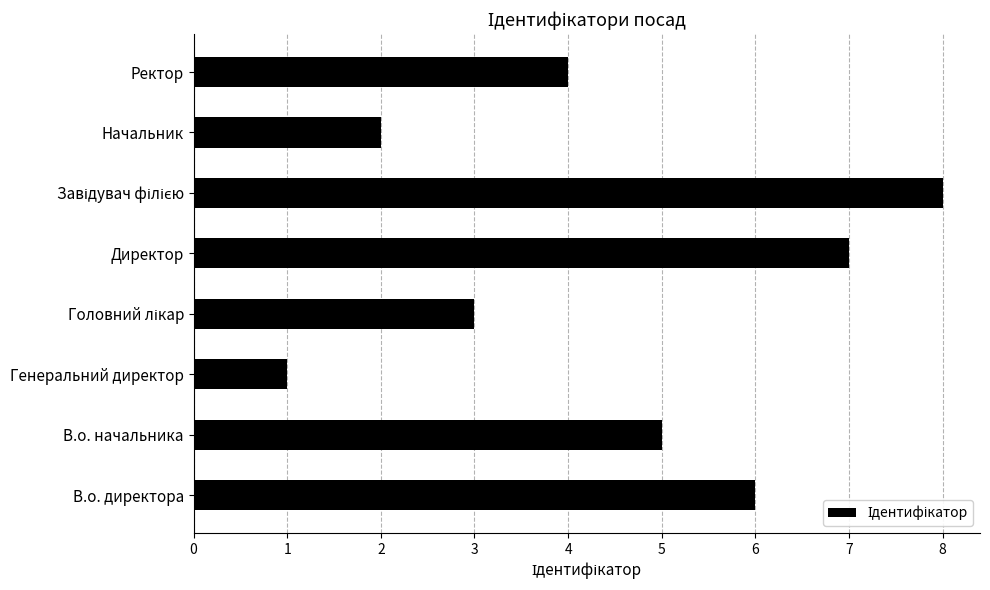

What is the difference between the maximum and minimum values?

7